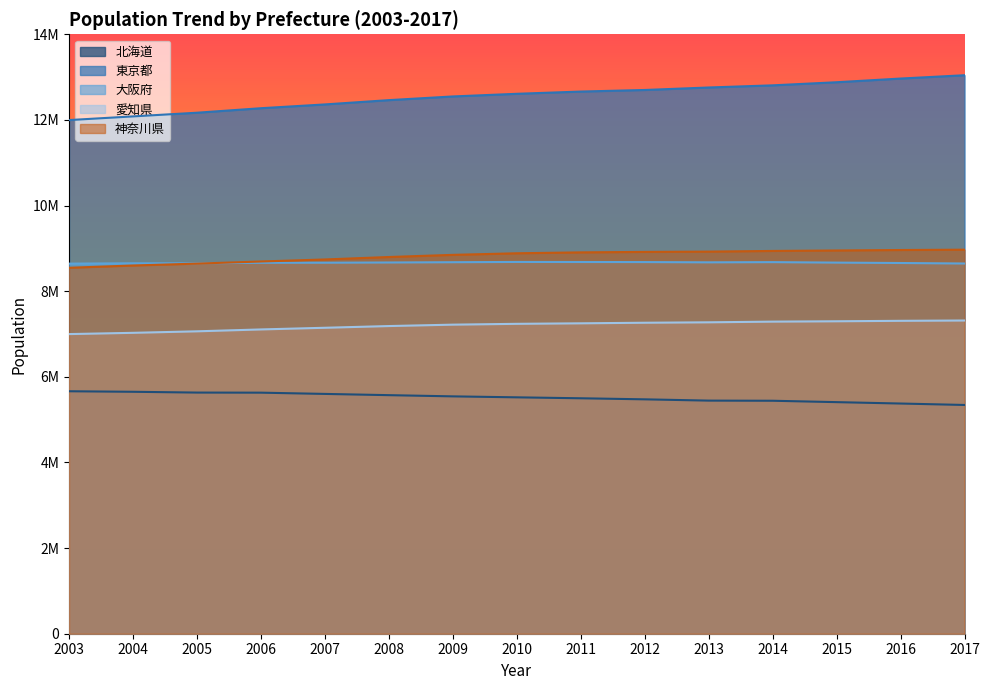

What is the difference between the second highest and second lowest values in the 愛知県 series?

280425